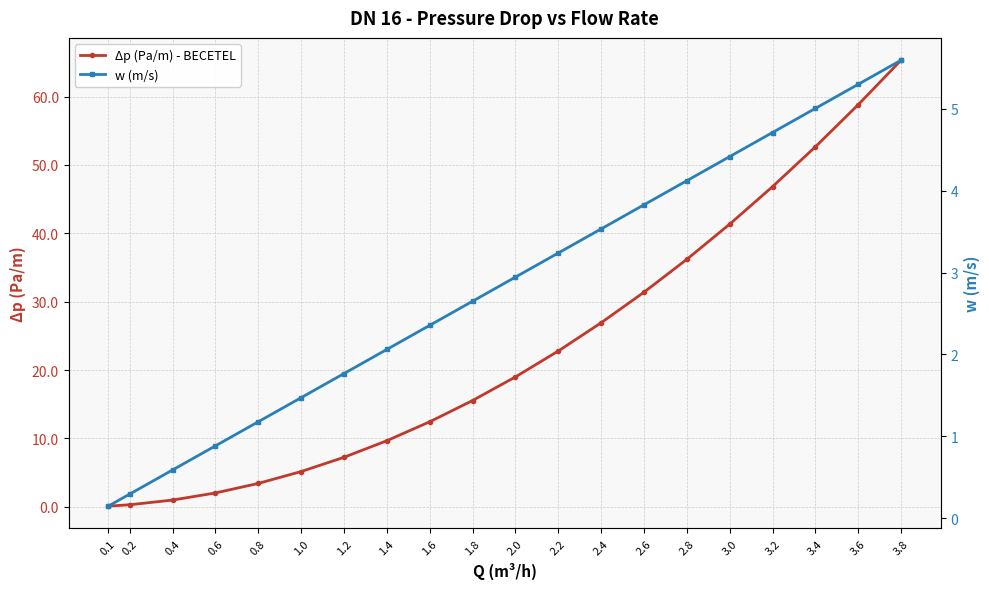

What is the approximate value of w (m/s) at 3.2?

4.7